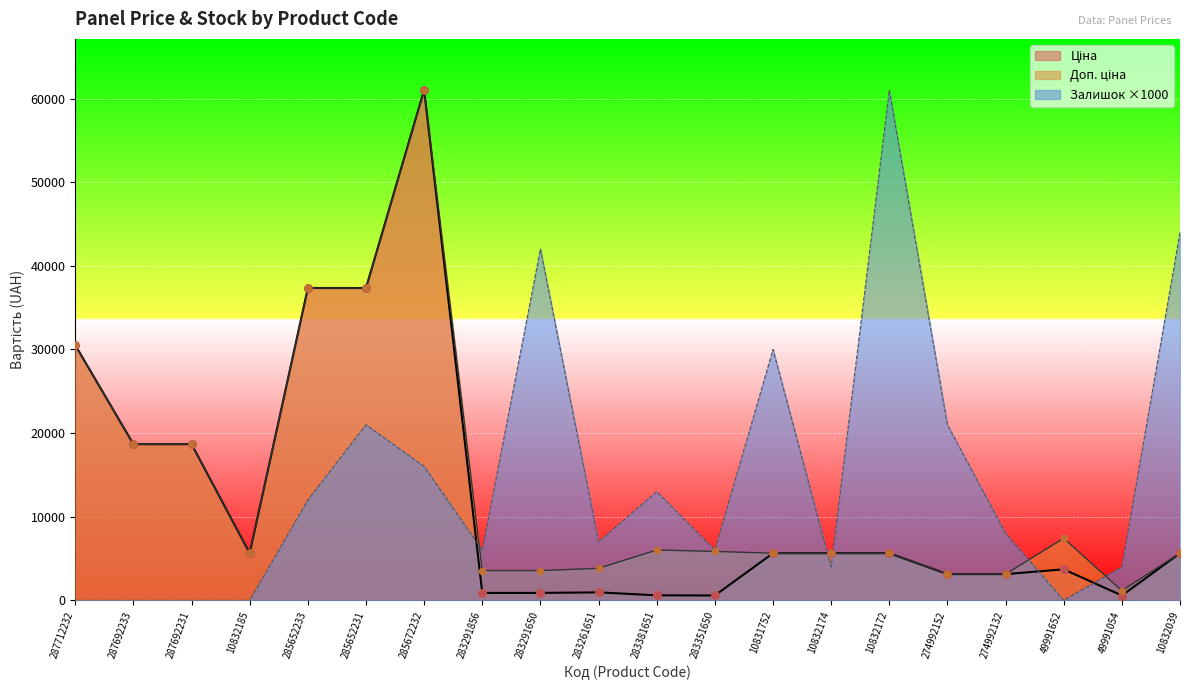

Which series reaches the maximum Y coordinate?

Ціна